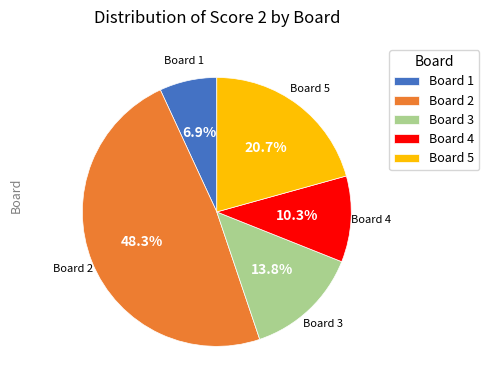

Rank the categories by value from highest to lowest.

Board 2, Board 5, Board 3, Board 4, Board 1